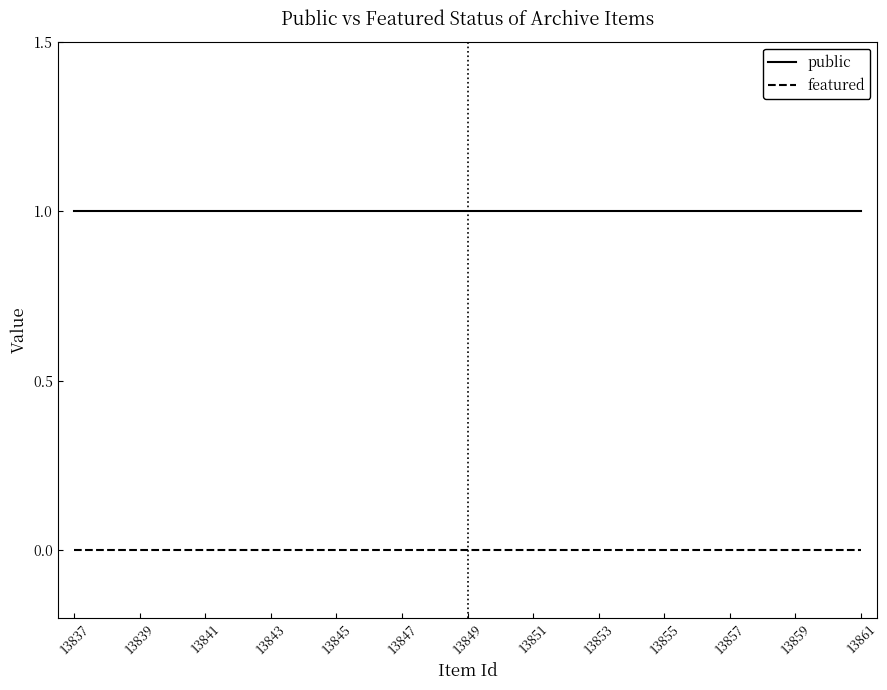

Rank the series by their average value, from lowest to highest.

featured, public